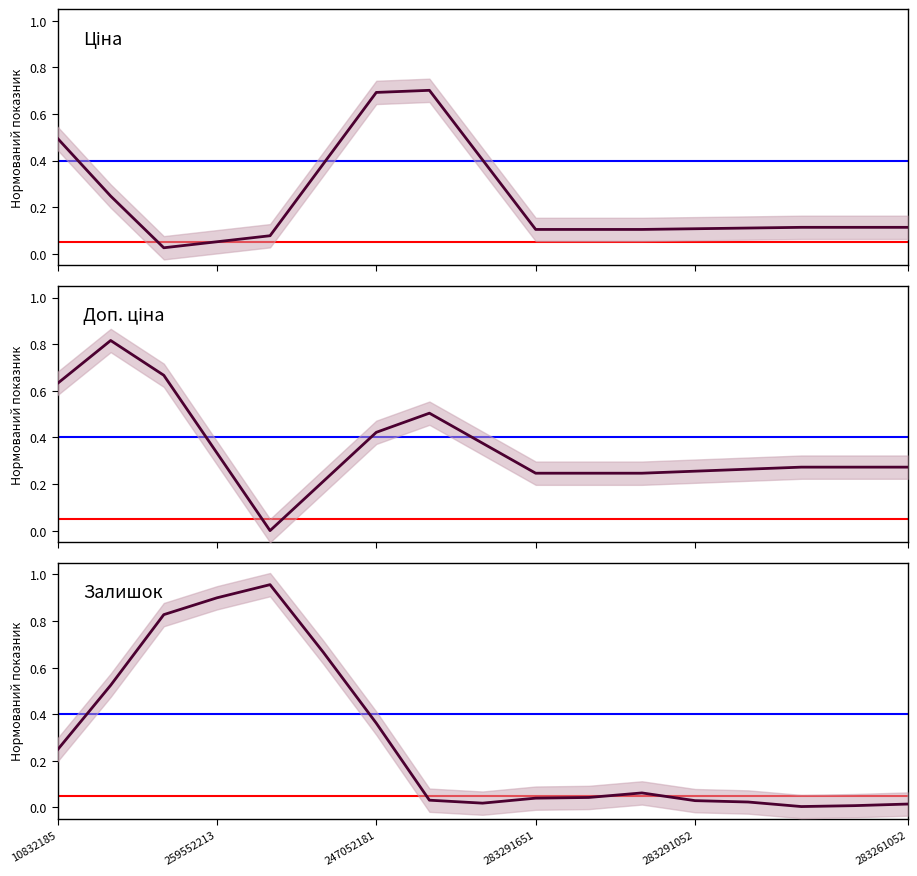

Does the chart display data point markers on the line(s)?

No